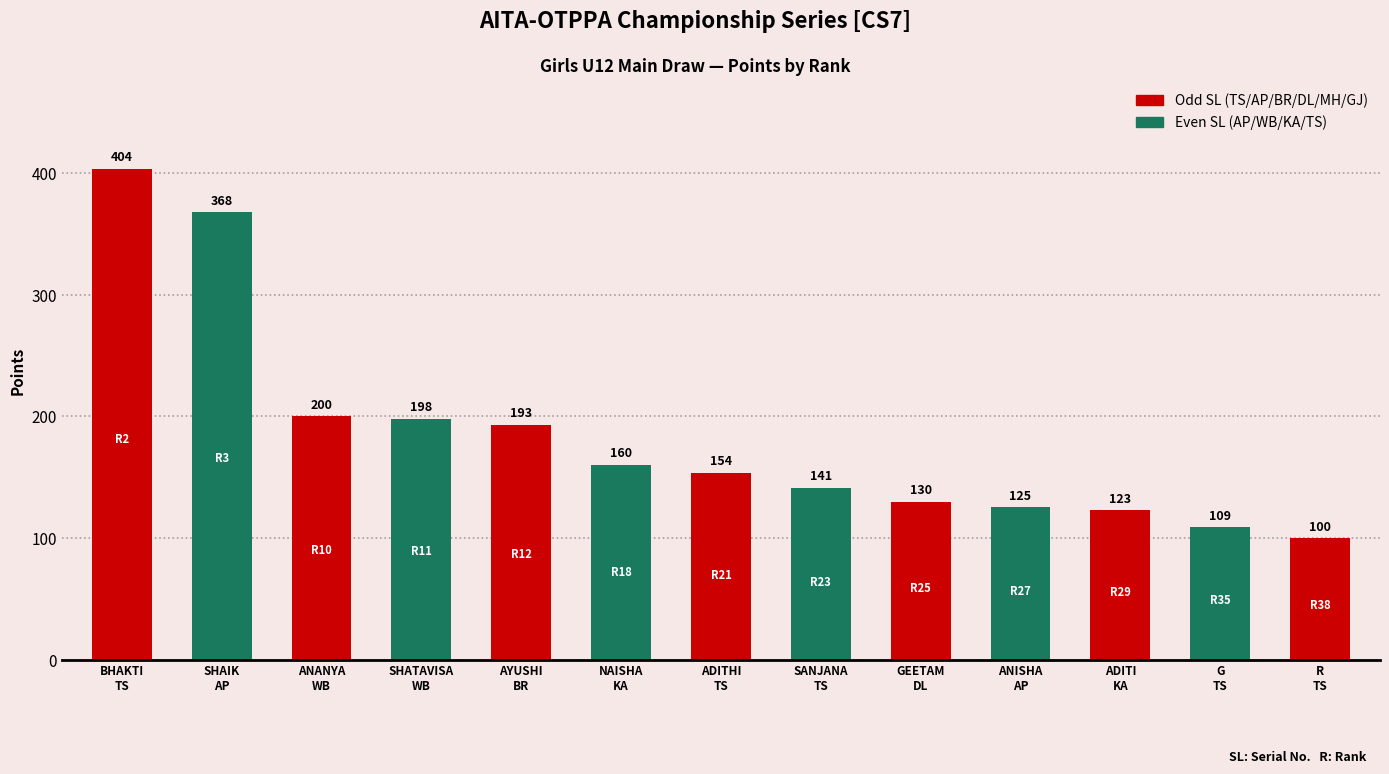

What is the value of the 12th bar from the left?

109.0